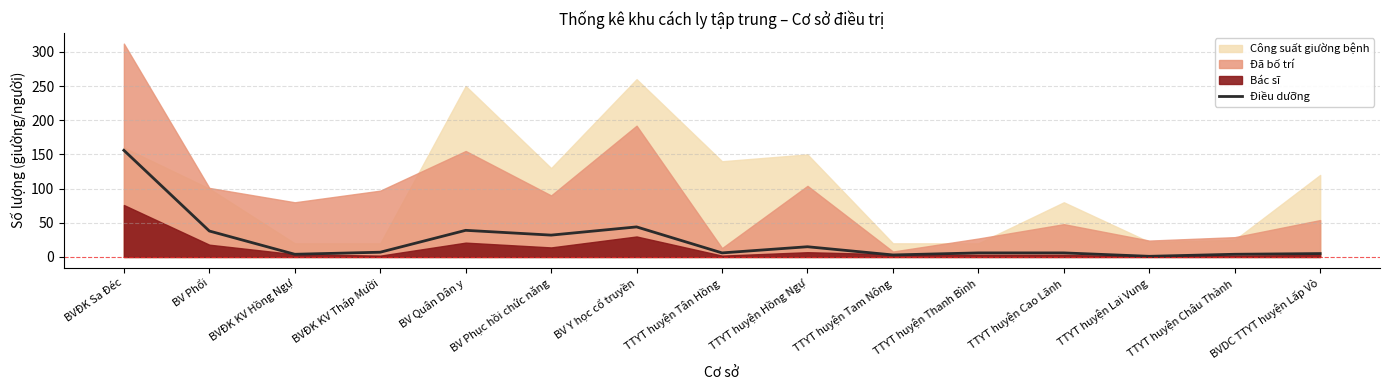

What is the label of the 9th point from the right?

BV Y học cổ truyền